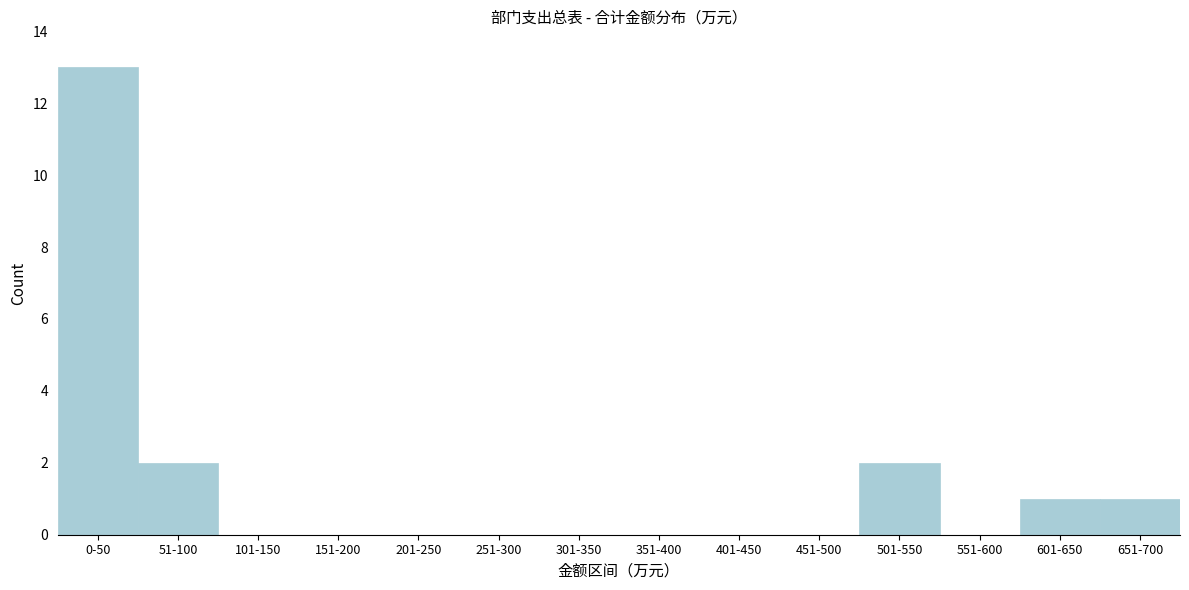

Reading right to left, extract all data points from this chart.

651-700=1	601-650=1	551-600=0	501-550=2	451-500=0	401-450=0	351-400=0	301-350=0	251-300=0	201-250=0	151-200=0	101-150=0	51-100=2	0-50=13